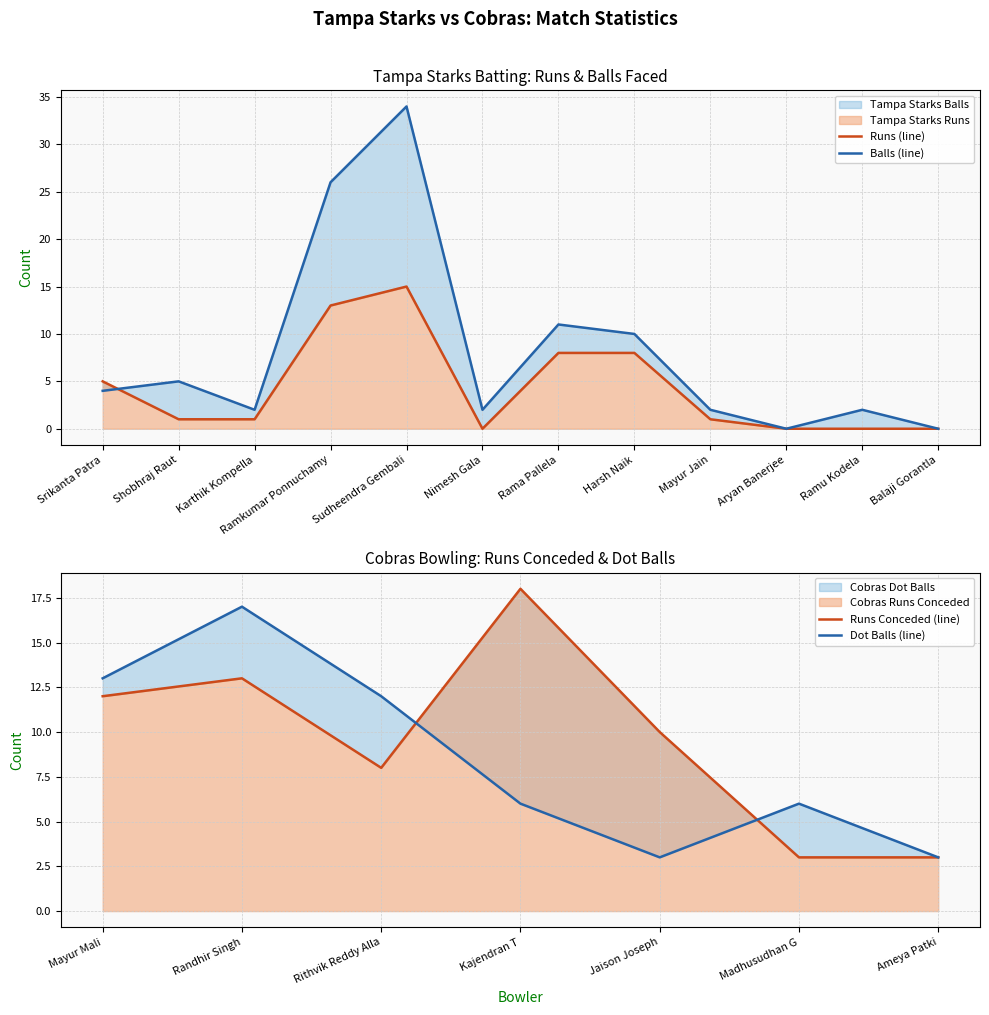

What value does the Tampa Starks Runs series have at Rama Pallela?

8